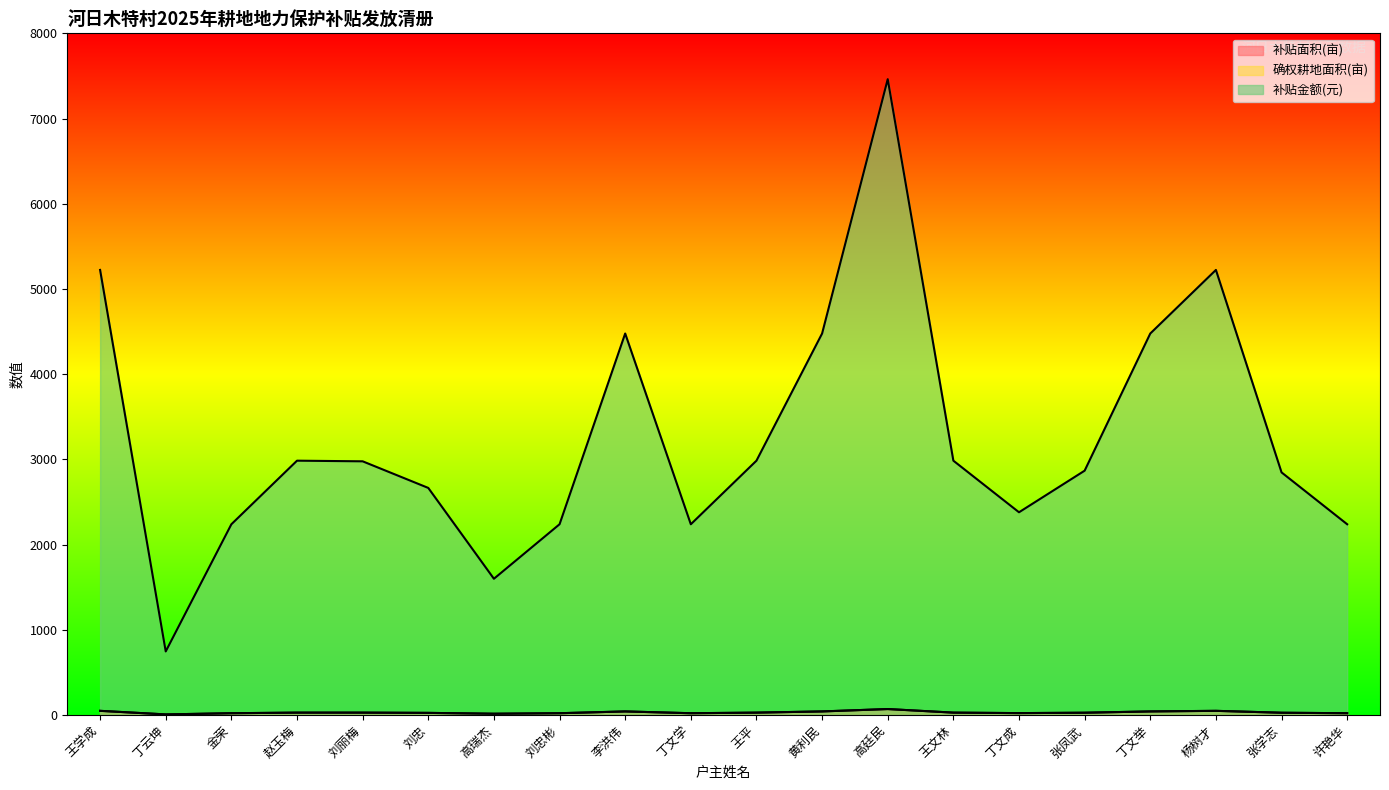

What is the approximate value of 确权耕地面积(亩) at 王平?

28.0